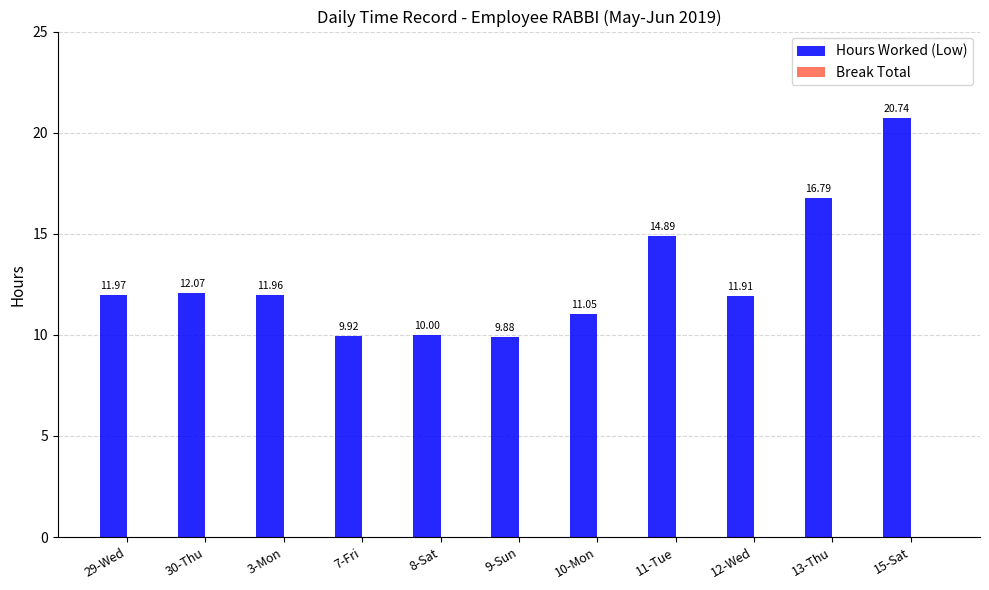

Rank the categories by value from highest to lowest.

15-Sat, 13-Thu, 11-Tue, 30-Thu, 29-Wed, 3-Mon, 12-Wed, 10-Mon, 8-Sat, 7-Fri, 9-Sun